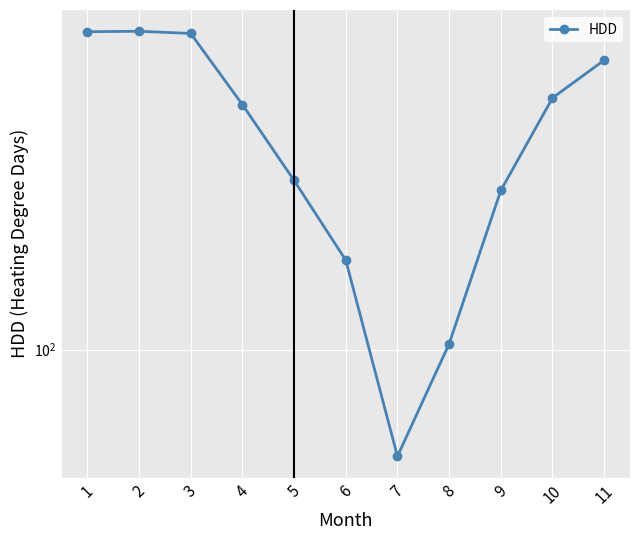

Approximately how many times larger is the value at 6 compared to 2?

0.2